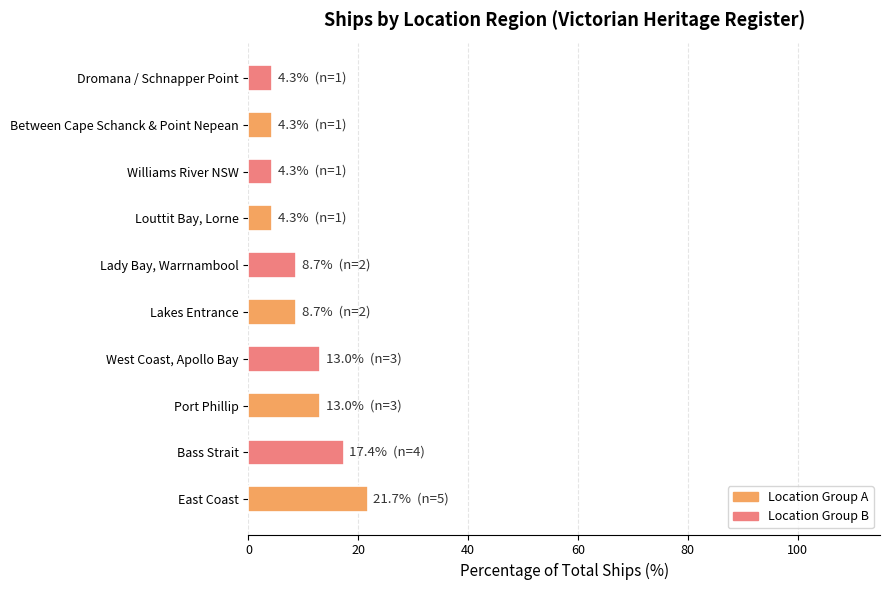

At which category does the chart reach its peak across all series?

East Coast